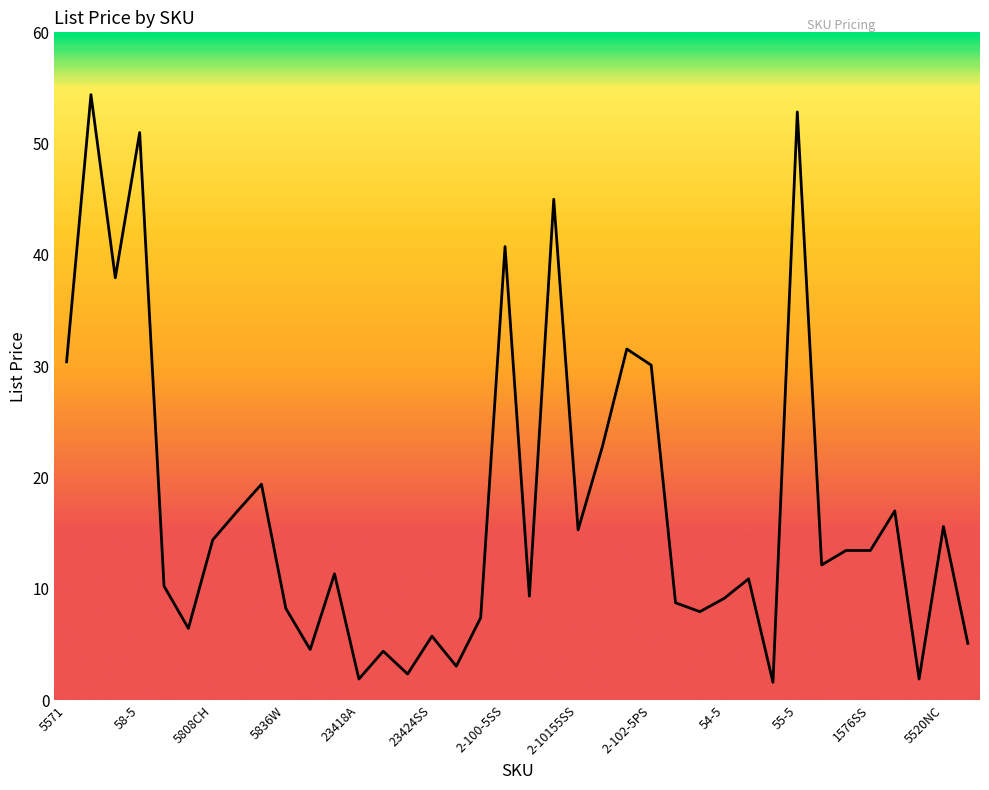

What is the minimum value shown in the chart?

1.6